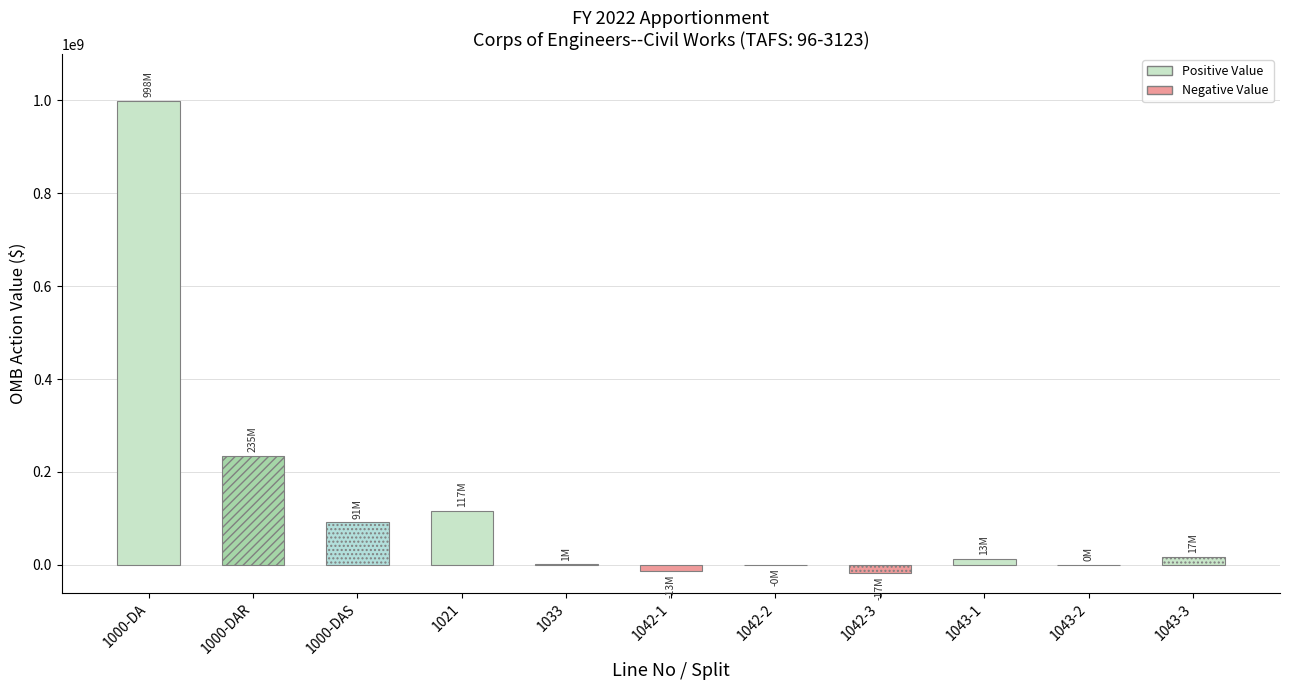

Reading left to right, list all the values displayed in this chart.

1000-DA=997964170	1000-DAR=235073503	1000-DAS=91398973	1021=116512226	1033=1142175	1042-1=-13286453	1042-2=-279477	1042-3=-16929862	1043-1=13286453	1043-2=279477	1043-3=16929862